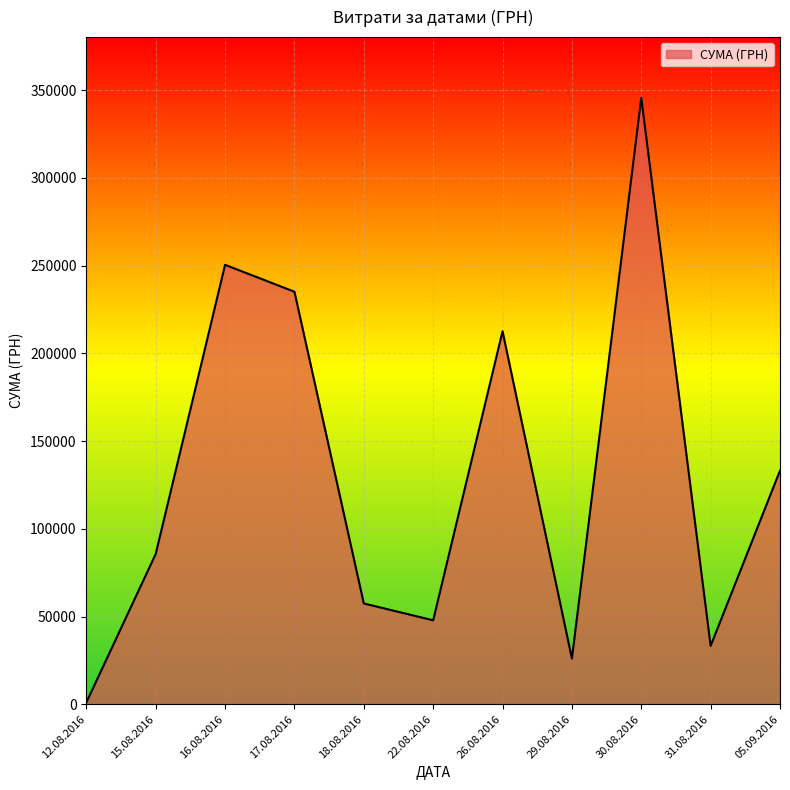

Is it true that the value at 16.08.2016 is 2387.7?

False